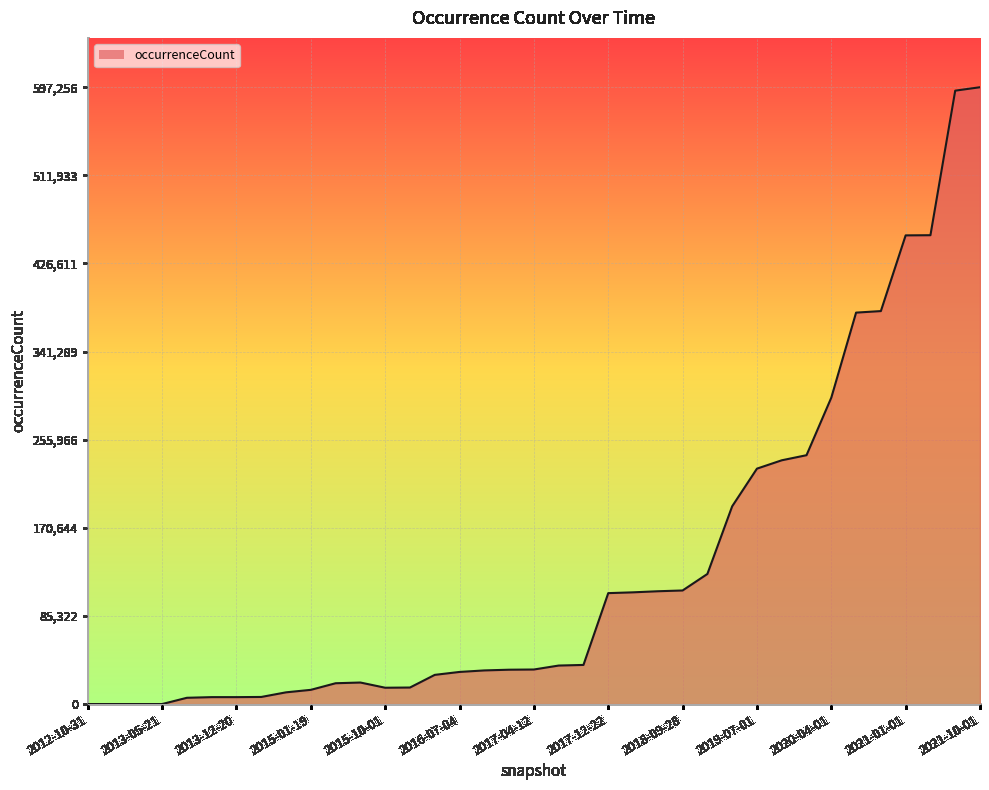

How many lines are shown in the chart?

1